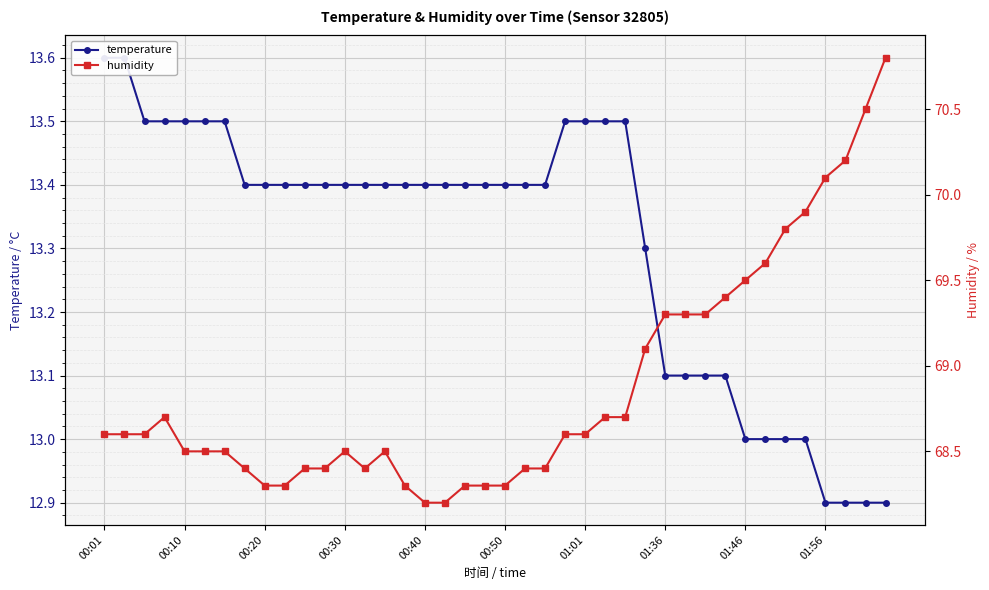

How many series are shown in this chart?

2